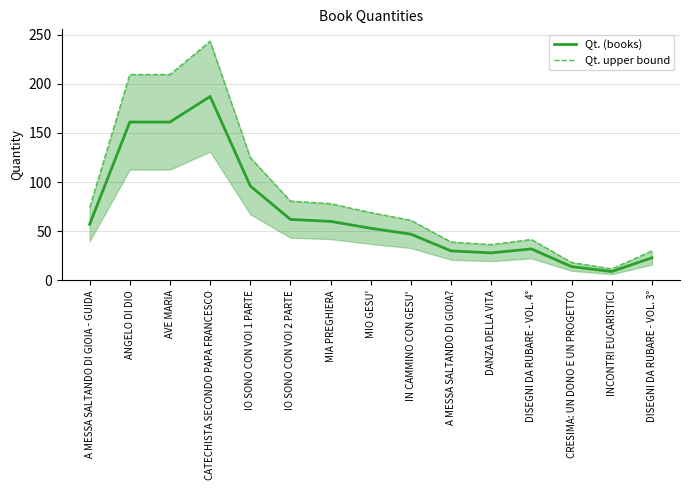

Is it true that Qt. (books) equals 30.0 at A MESSA SALTANDO DI GIOIA??

True